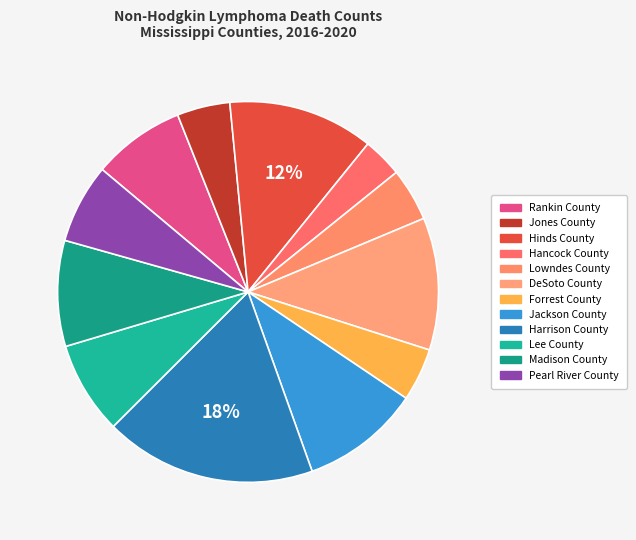

Count the number of slices in the pie.

12